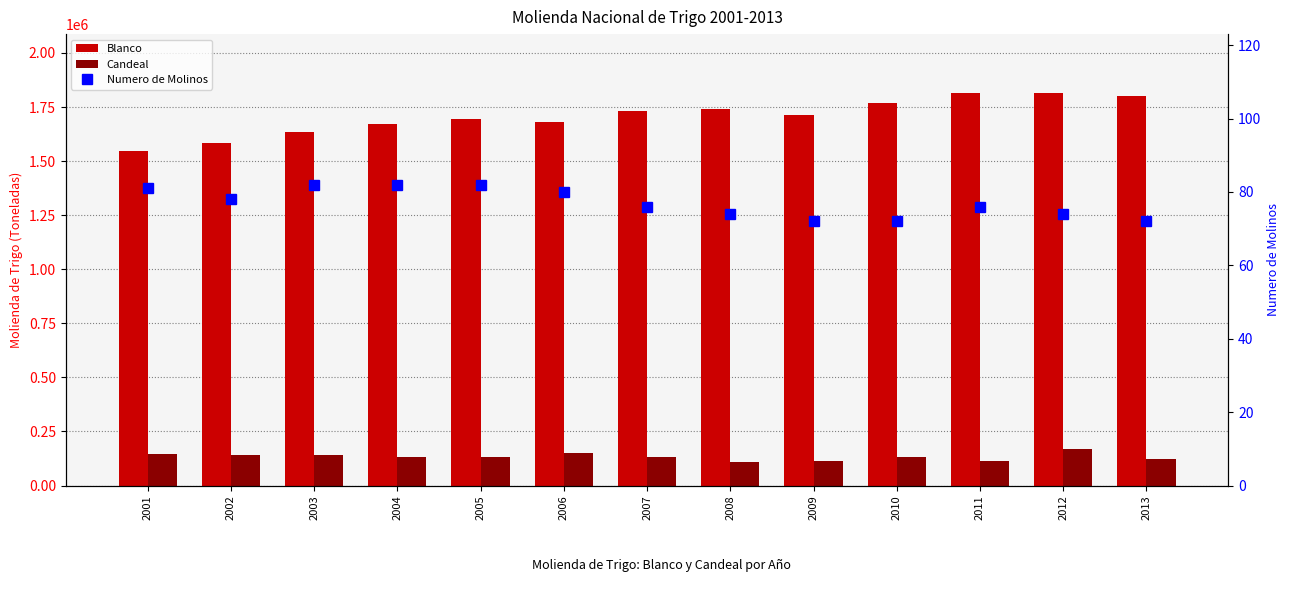

Reading left to right, what are all the values shown in this chart?

Blanco: 2001=1546904	2002=1583394	2003=1633468	2004=1673809	2005=1694817	2006=1682099	2007=1731186	2008=1740523	2009=1713033	2010=1768925	2011=1814954	2012=1814656	2013=1799054
Candeal: 2001=145151	2002=139753	2003=139670	2004=133291	2005=130080	2006=150454	2007=133479	2008=106800	2009=115451	2010=133656	2011=112008	2012=167508	2013=123426
Numero de Molinos: 2001=81	2002=78	2003=82	2004=82	2005=82	2006=80	2007=76	2008=74	2009=72	2010=72	2011=76	2012=74	2013=72